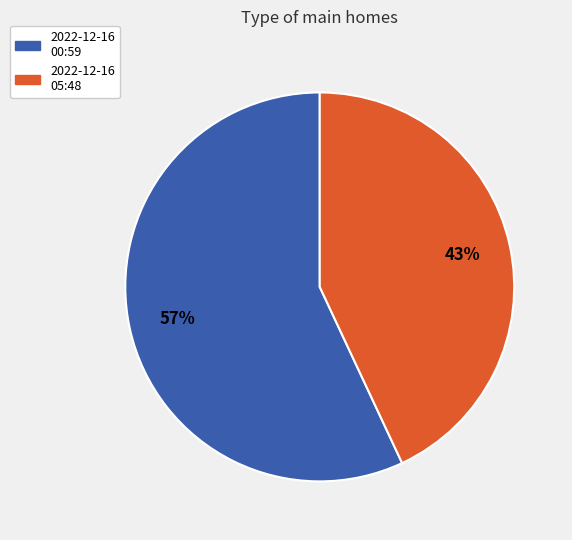

To the nearest percent, what is the average slice percentage?

50%